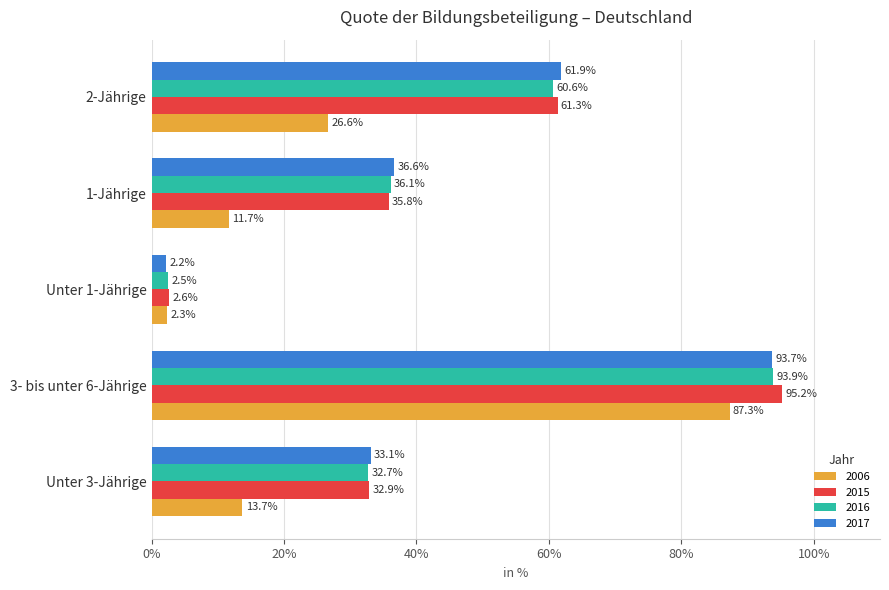

The value of 2017 at Unter 3-Jährige is 46.1. True or false?

False